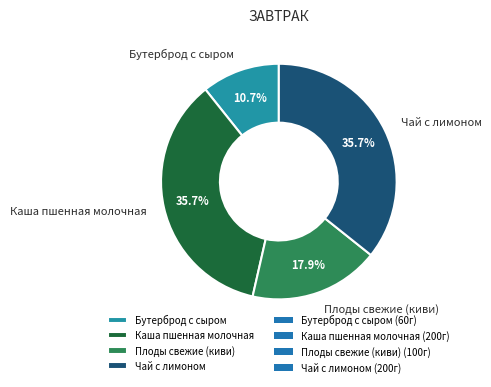

Is there a majority slice in this chart?

No